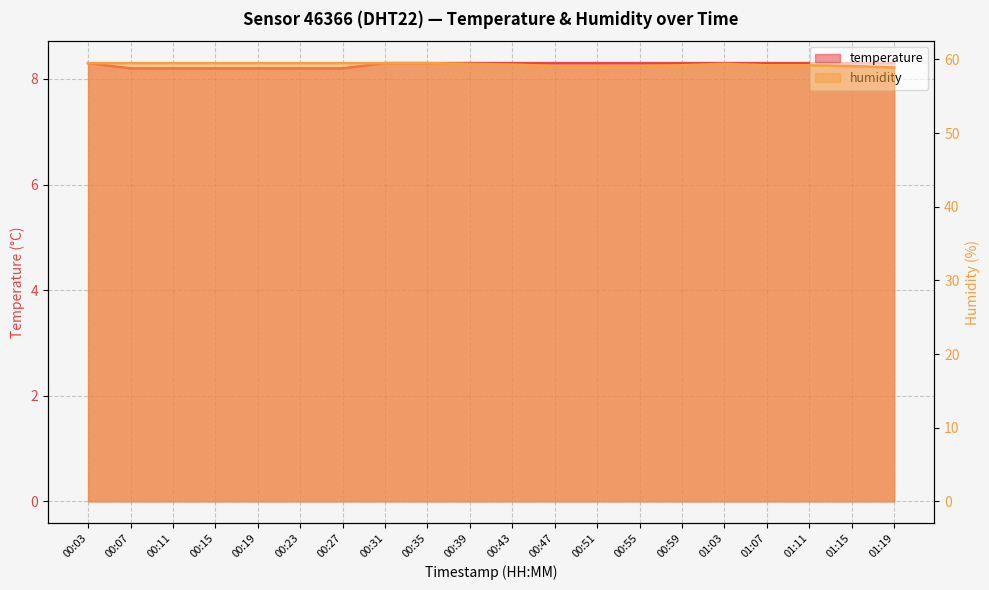

What is the value of the temperature point at the 9th from the left?

8.3